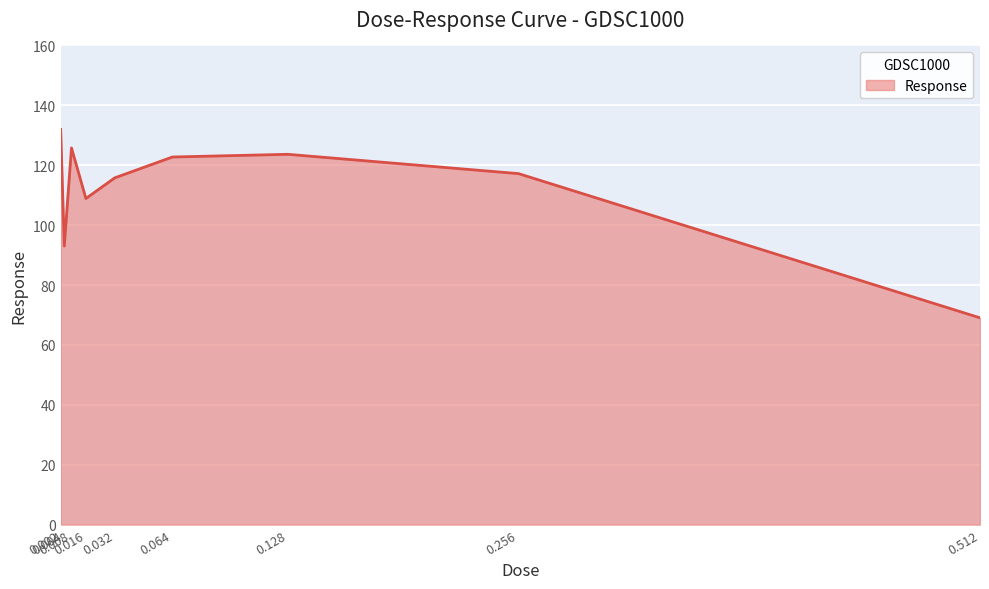

Reading left to right, what are all the values shown in this chart?

132.0	93.0	125.8	108.9	115.8	122.8	123.7	117.2	69.1